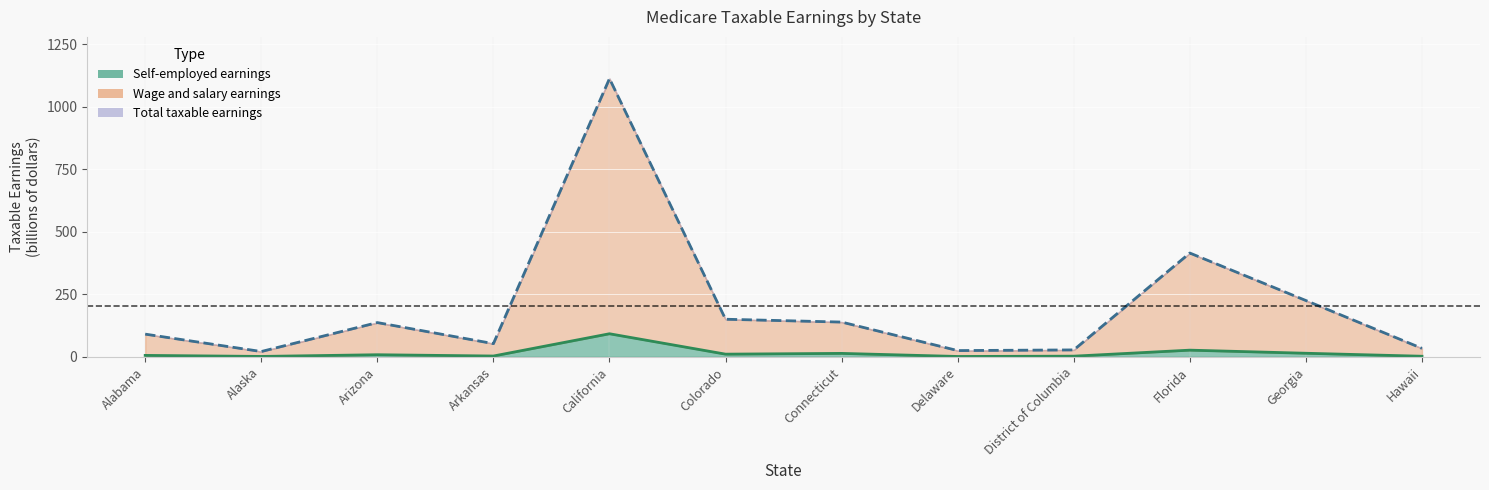

What is the sum of all Total (line) values?

2431.5